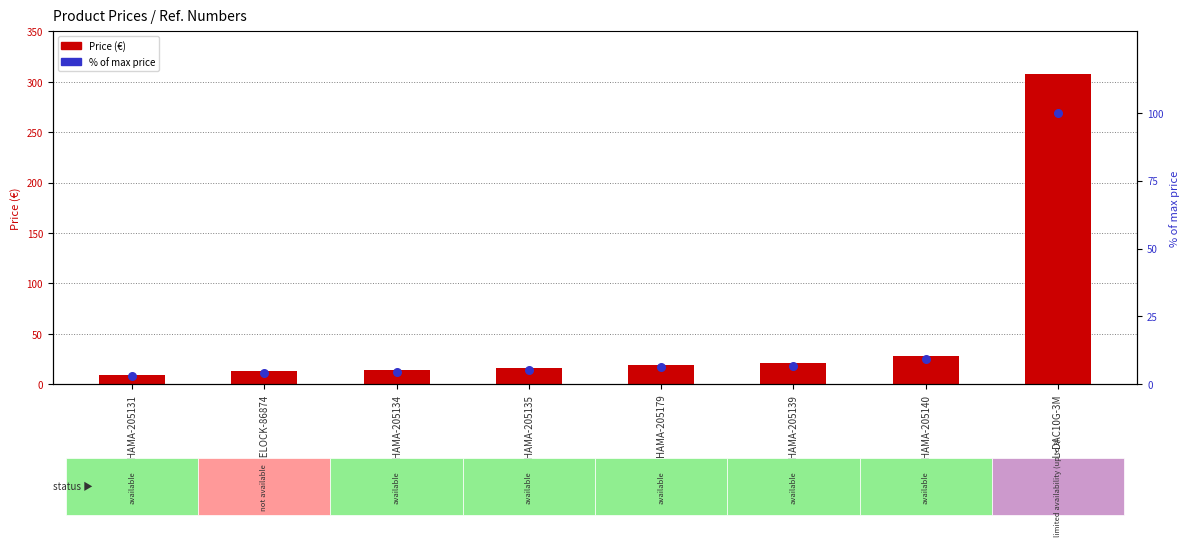

Is the value of % of max price at HAMA-205179 greater than the value of Price (€) at HAMA-205140?

No